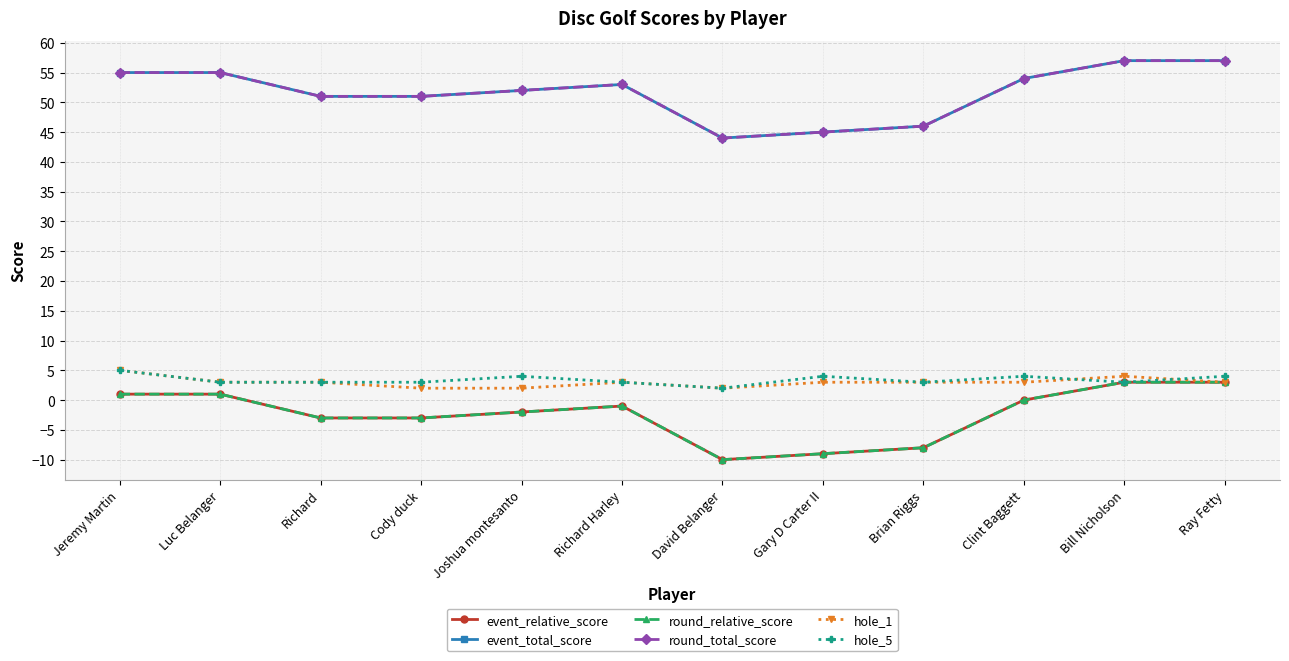

Is this an area chart (filled region under the line)?

No